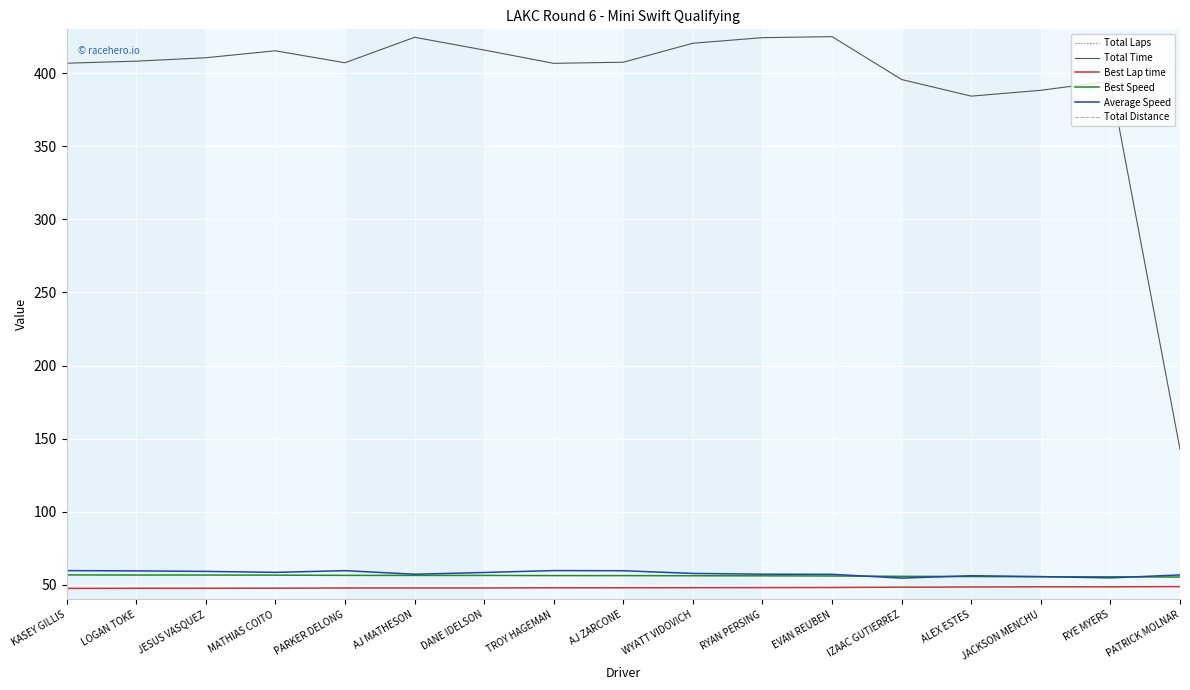

True or false: Best Lap time and Total Time cross at least once.

False